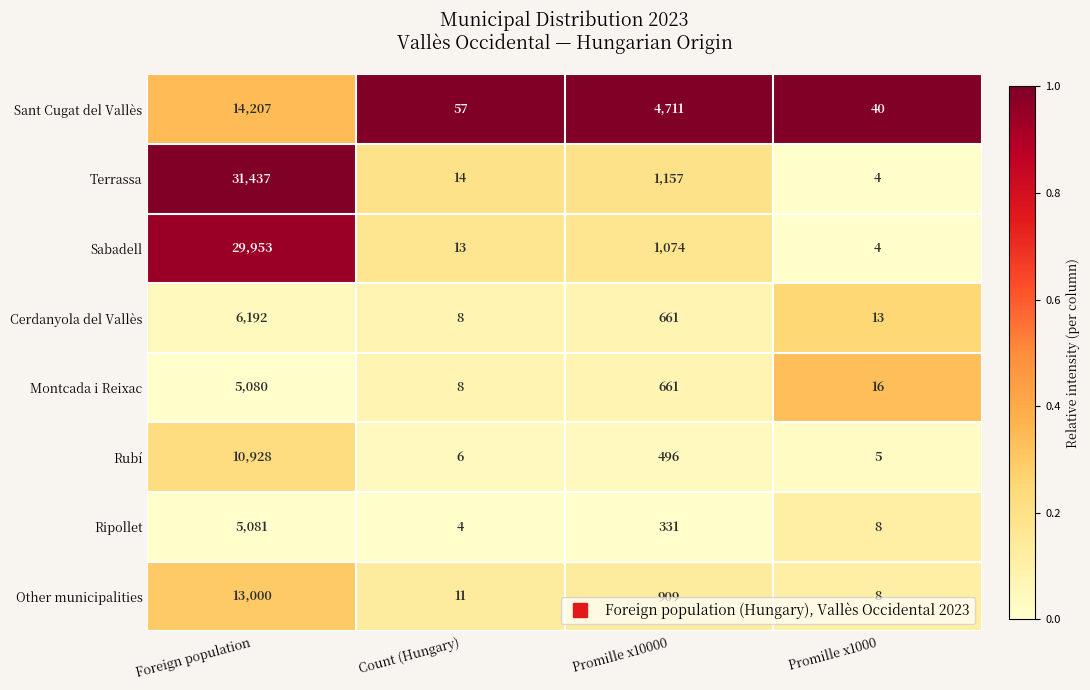

Which series has the largest total across all categories?

Terrassa